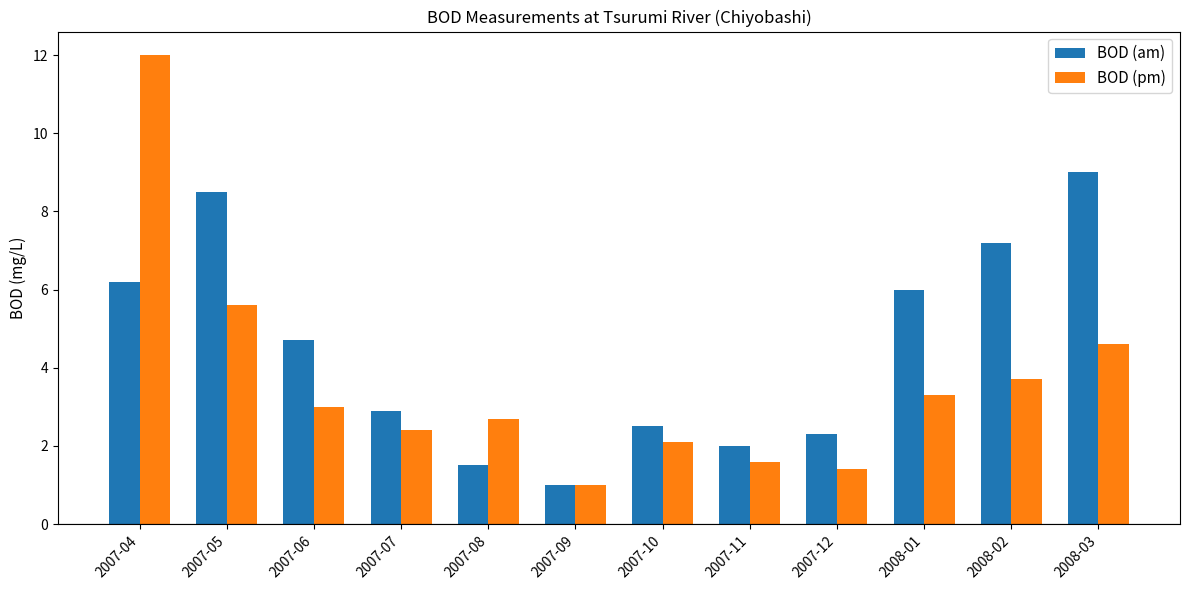

Does the chart contain stacked bars?

No